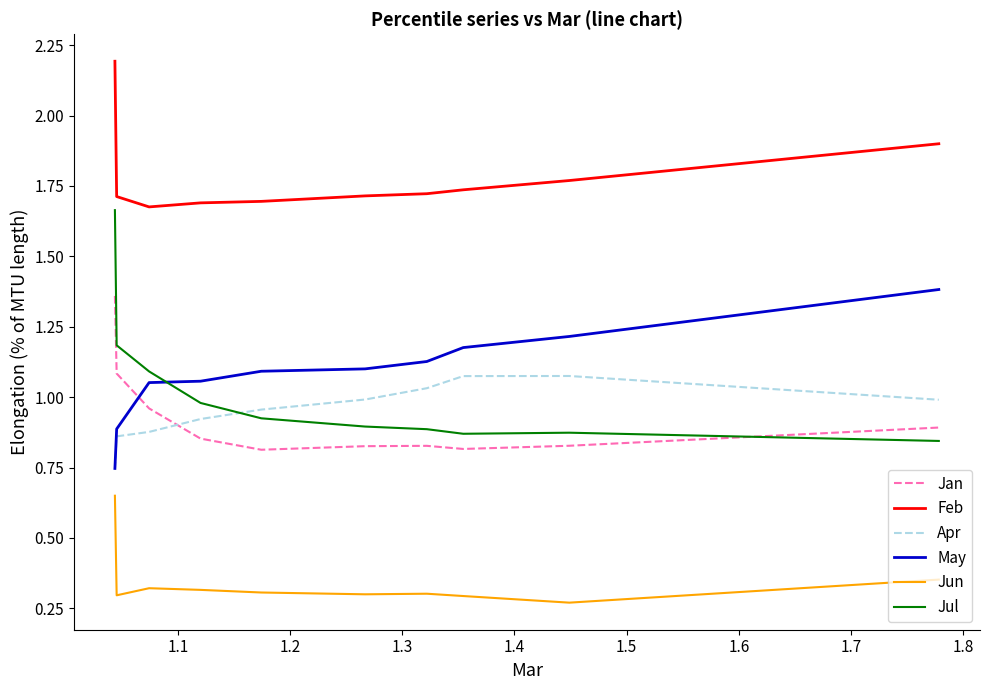

Which series has the largest total across all categories?

Feb